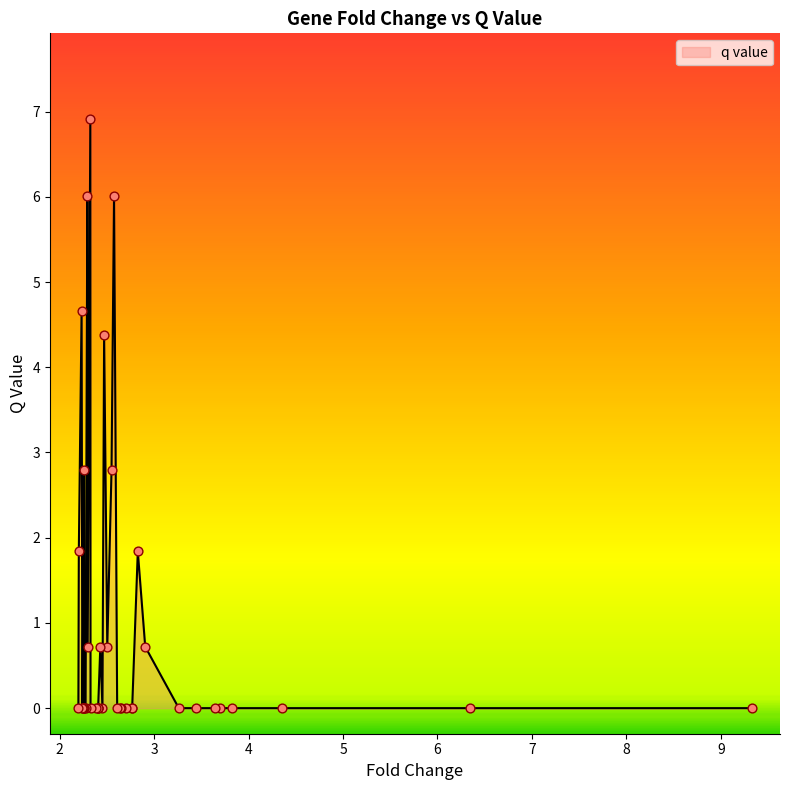

What is the maximum value shown in the chart?

6.9